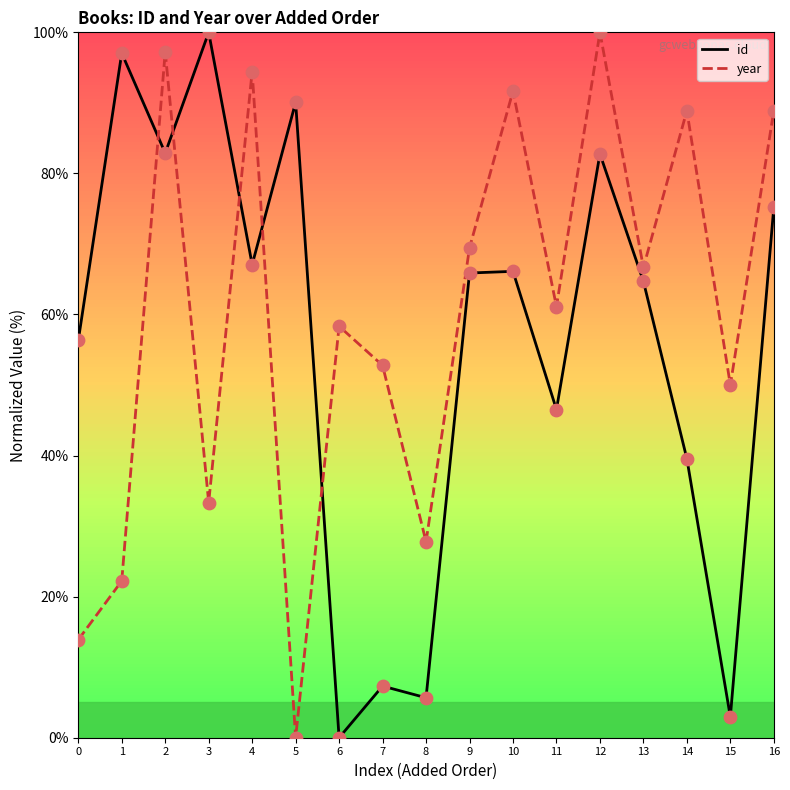

Which series contains the lowest Y value?

id